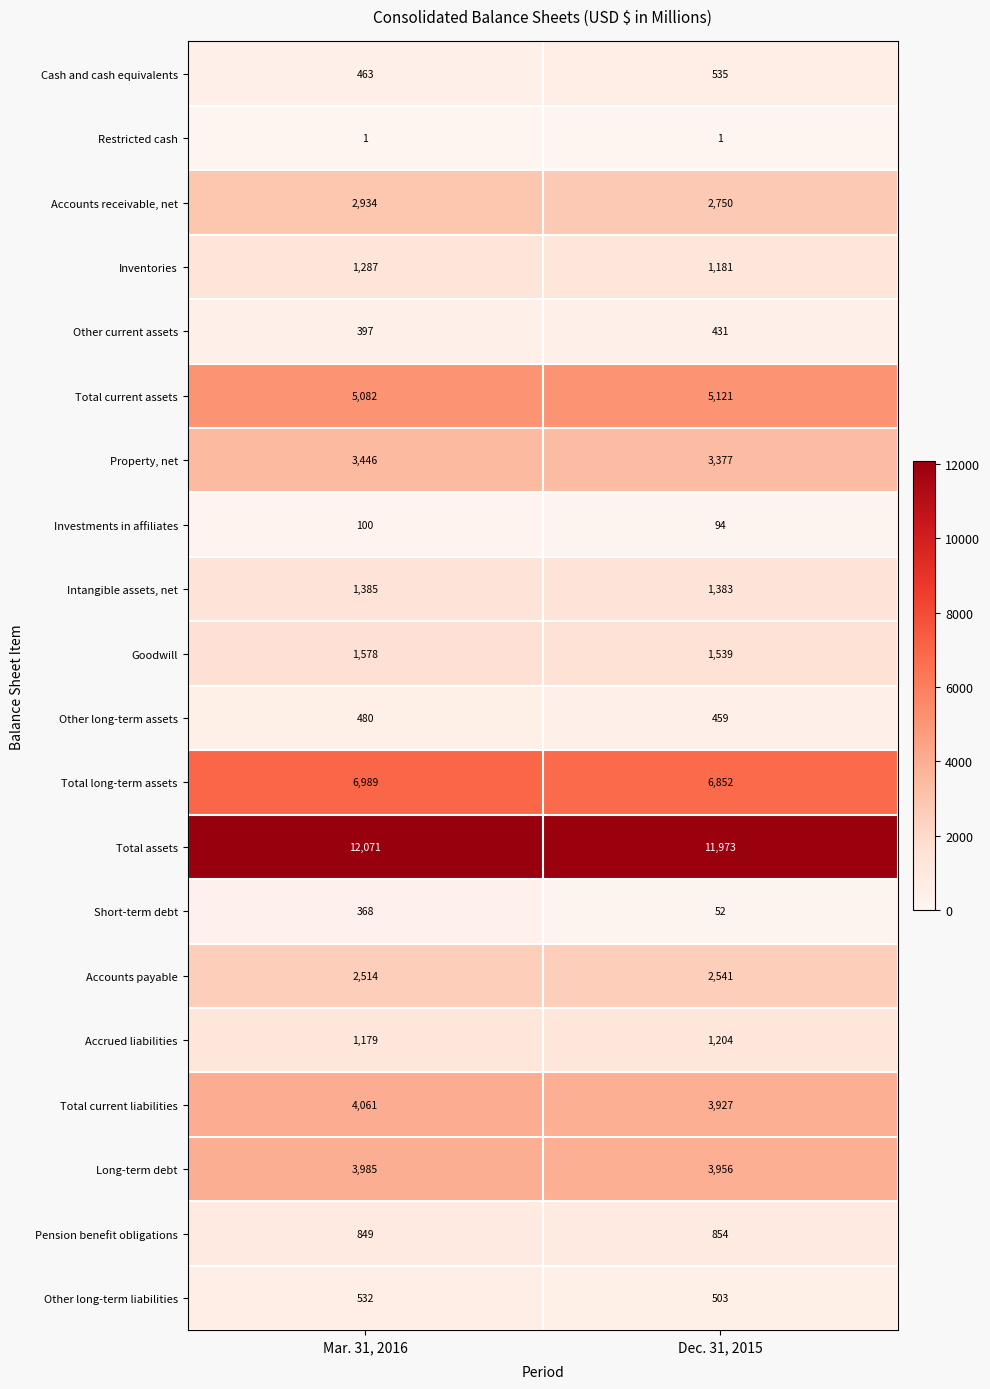

Where is Cash and cash equivalents nearest to the value 499?

Mar. 31, 2016